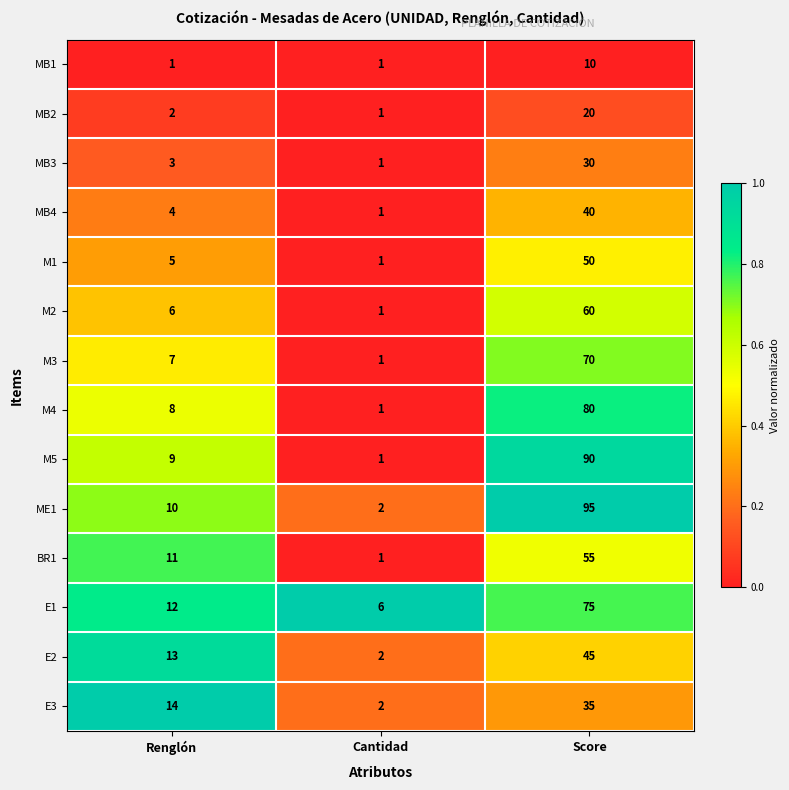

At which category is the sum across all series the highest?

Score